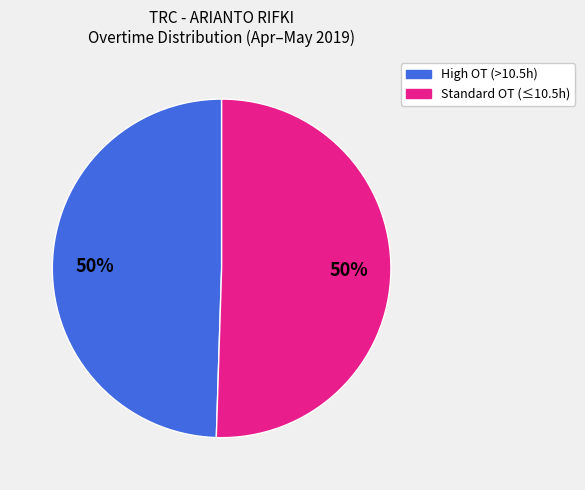

To the nearest percent, what is the average slice percentage?

50%